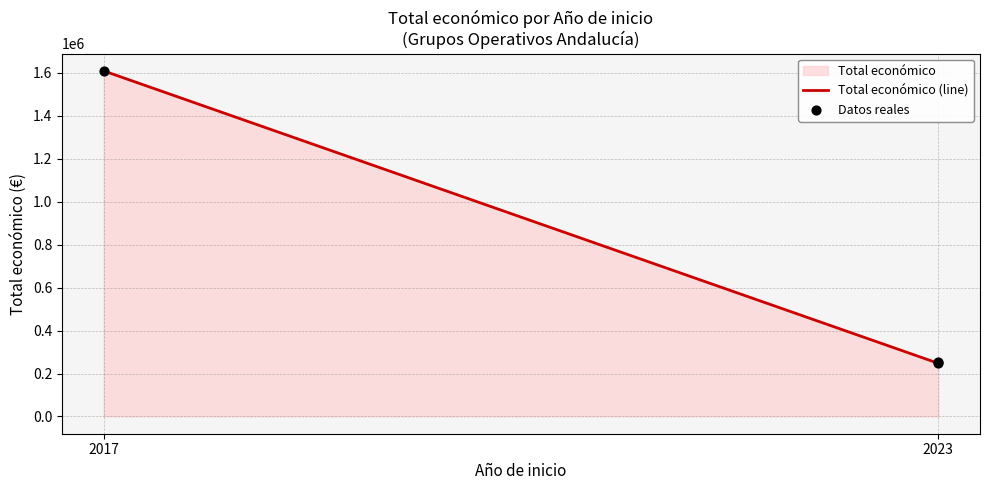

What is the change in value from 2023 to 2017?

+1358106